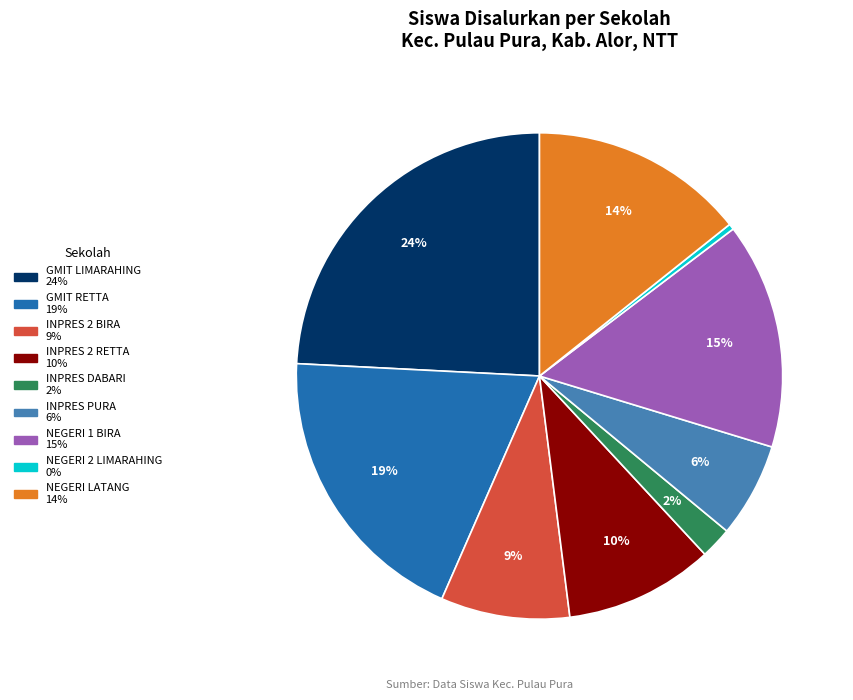

Is there any slice that represents more than half of the pie?

No